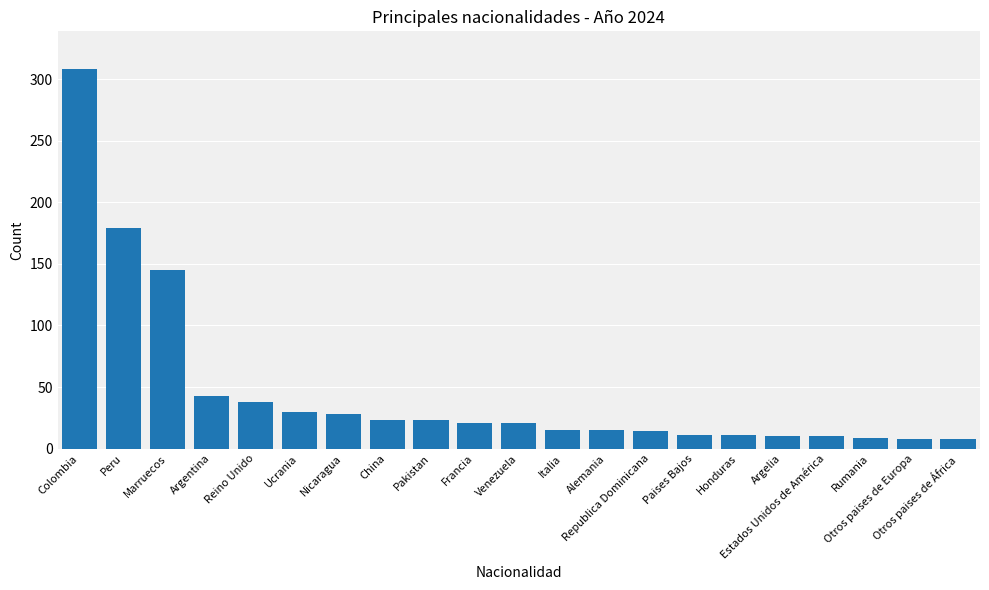

What position from the right is Reino Unido?

17